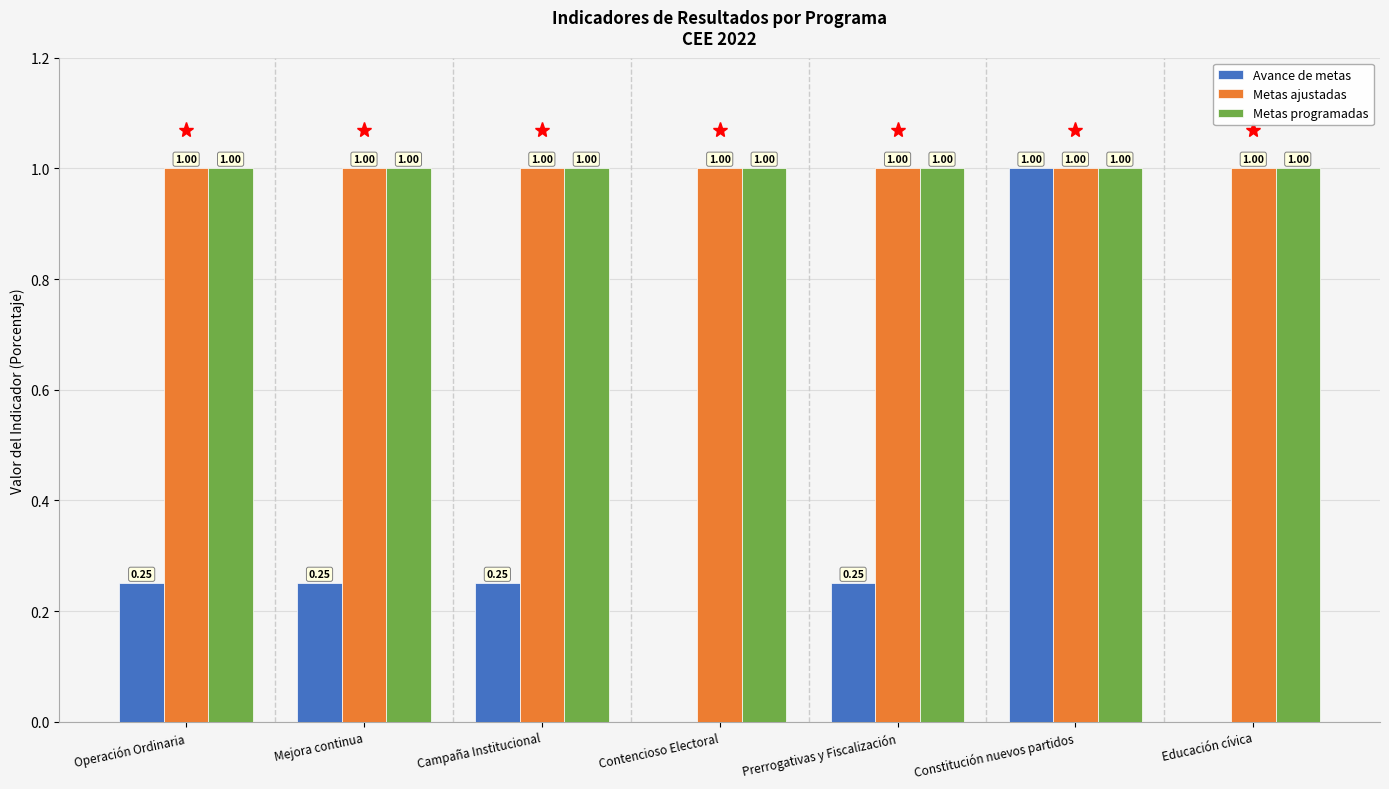

Which series changed the most between Operación Ordinaria and Educación cívica?

Avance de metas